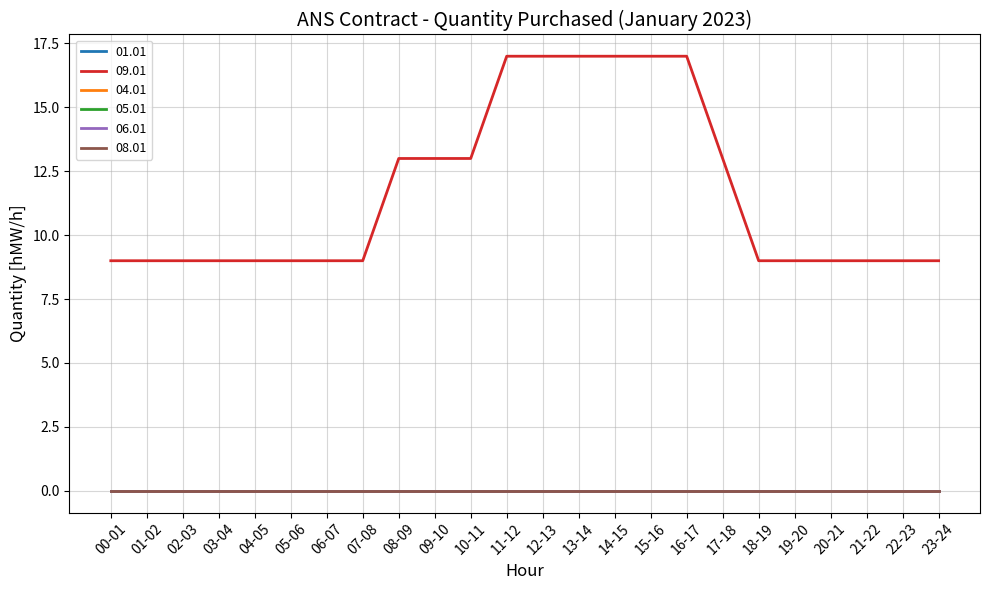

What is the difference between the highest and lowest values at 00-01?

9